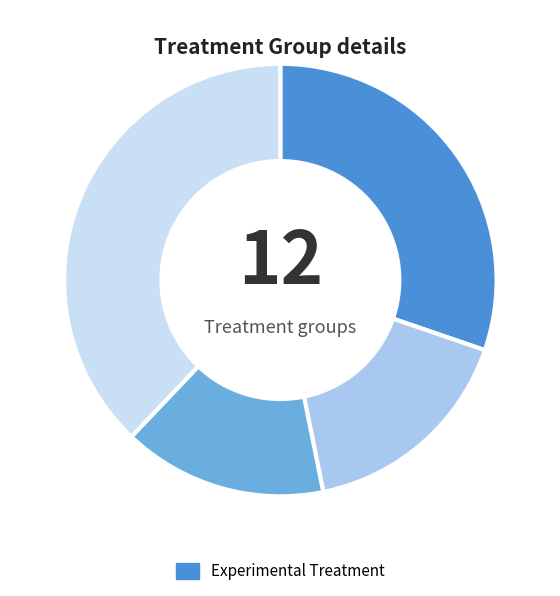

Count the number of slices in the pie.

4